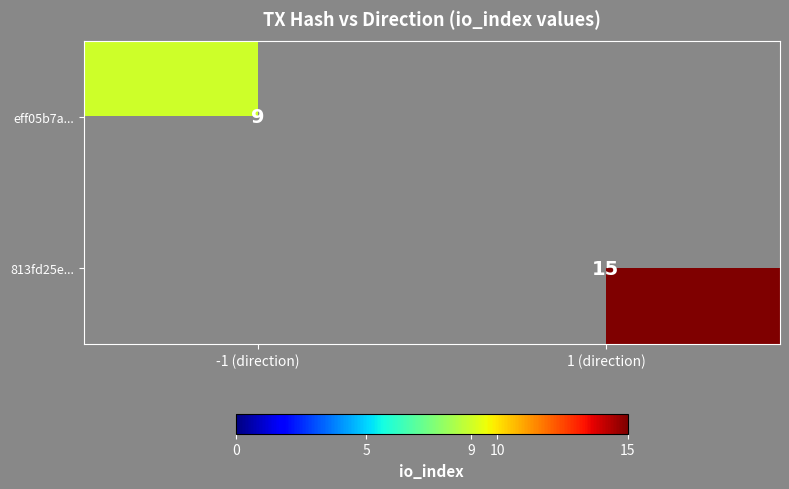

Is it true that eff05b7a... equals 5 at -1 (direction)?

False